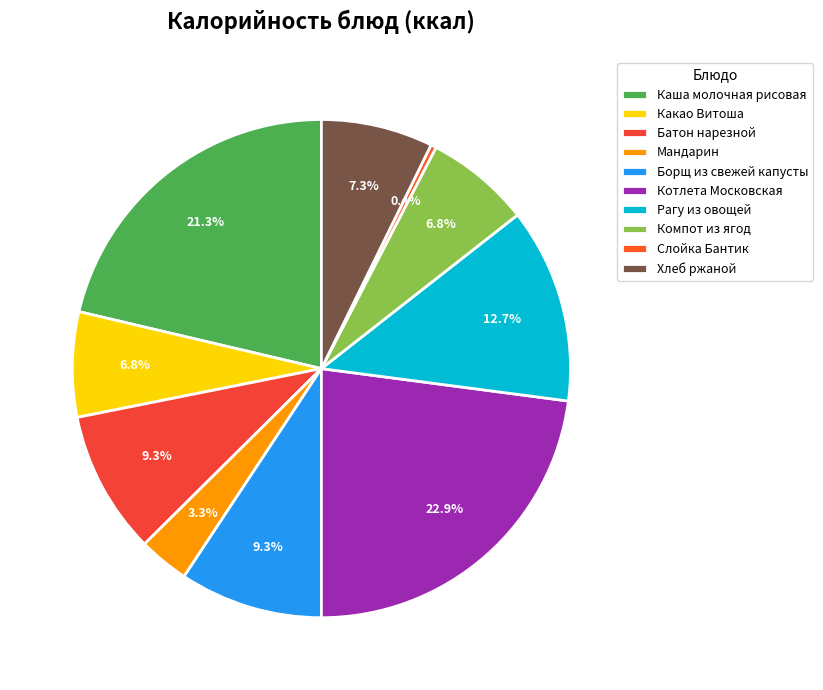

Count the number of slices in the pie.

10